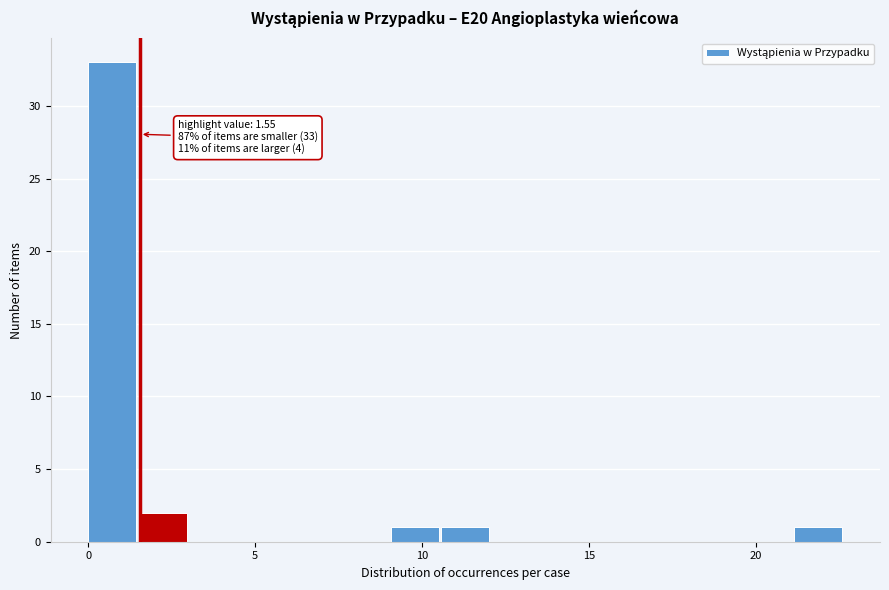

Read against the x-axis, roughly where is the centre of the tallest bar?

0.5